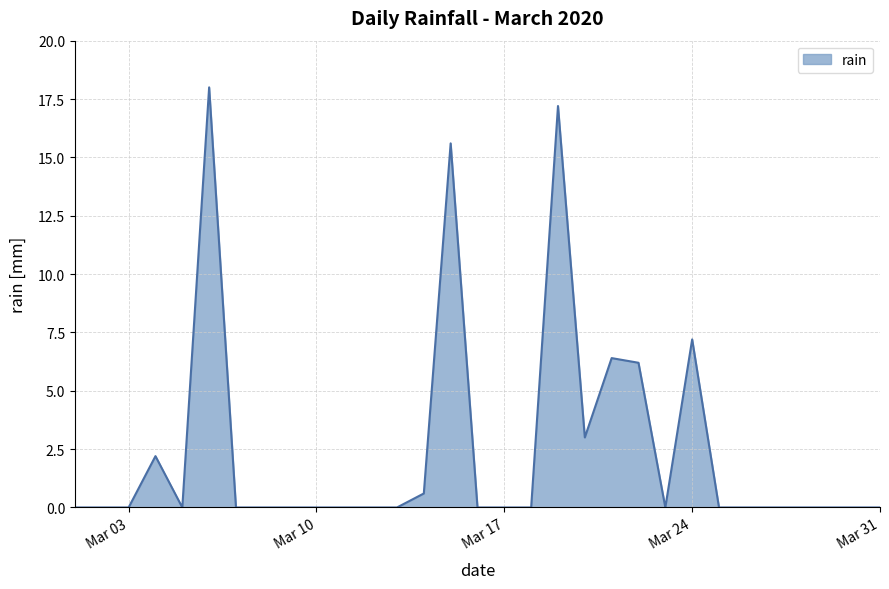

What is the difference between the maximum and second lowest values?

18.0